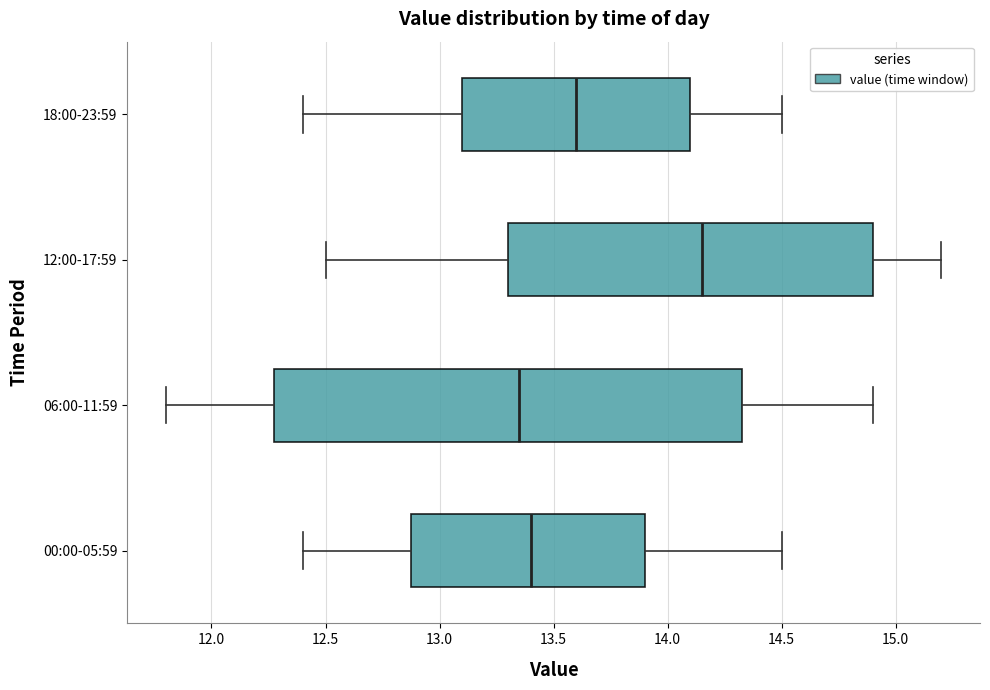

Reading bottom to top, read every box against the x-axis: the position of its median line, the range the box covers, and the ends of its whiskers. The values are not printed on the chart, so give them approximately, as read against the axis.

00:00-05:59: median 13.40, box 12.90 to 13.90, whiskers 12.40 to 14.50
06:00-11:59: median 13.35, box 12.30 to 14.35, whiskers 11.80 to 14.90
12:00-17:59: median 14.15, box 13.30 to 14.90, whiskers 12.50 to 15.20
18:00-23:59: median 13.60, box 13.10 to 14.10, whiskers 12.40 to 14.50